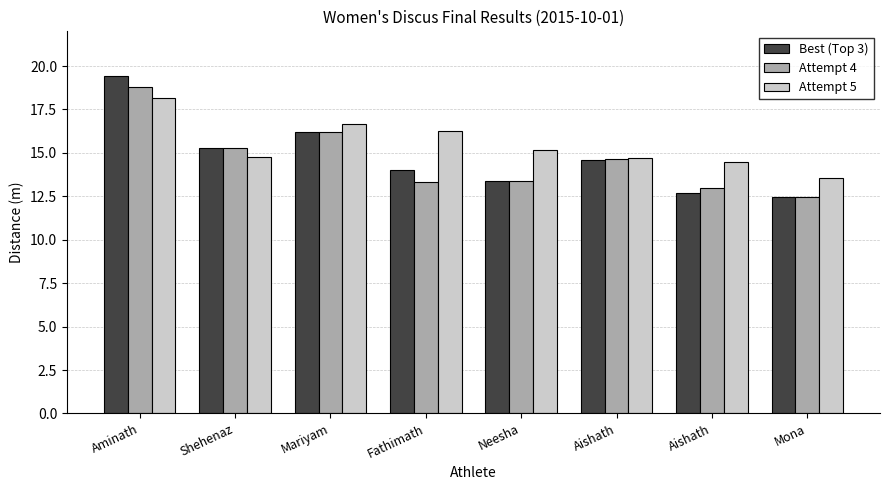

Which series has the widest spread of values?

Best (Top 3)